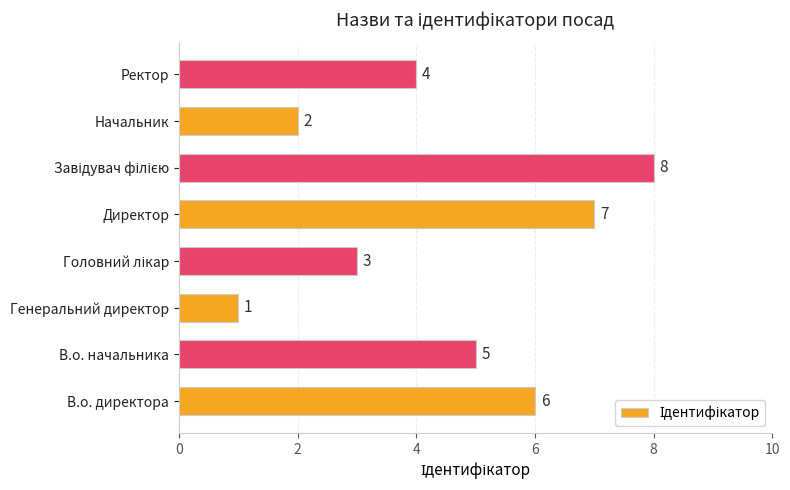

What is the change in value from В.о. директора to Начальник?

-4